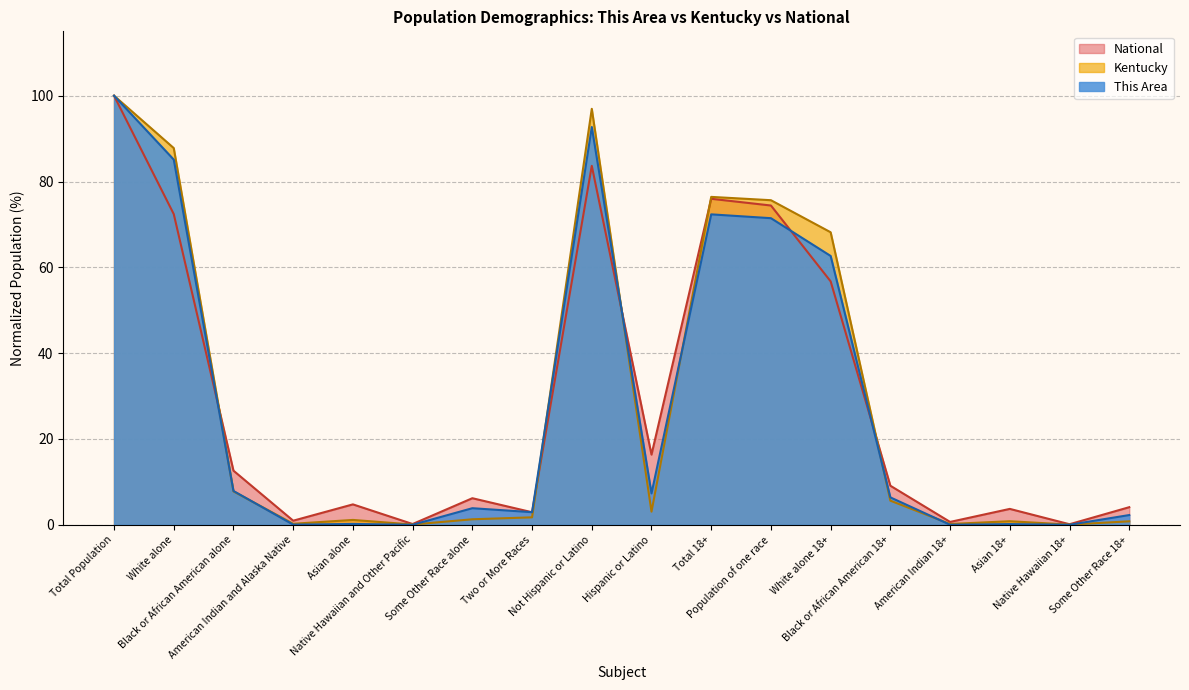

After their last crossing, which series has the higher values: National or This Area?

National